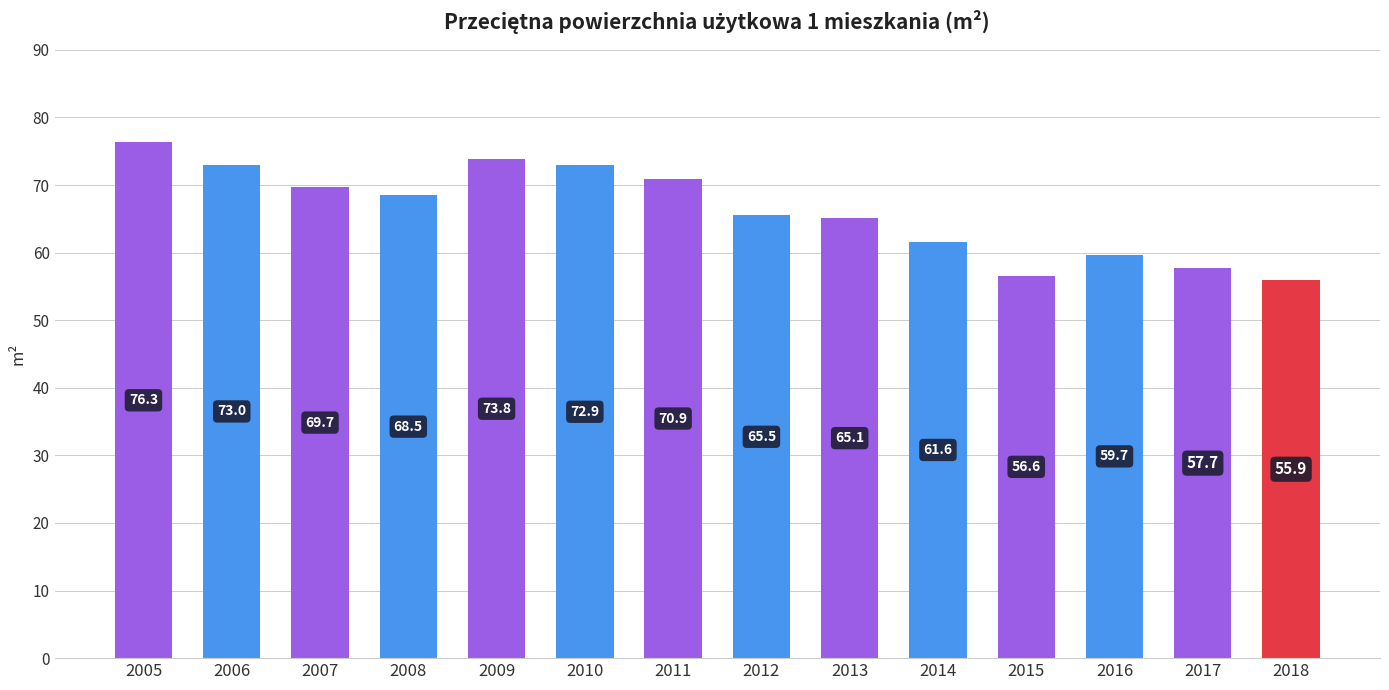

True or false: the data shows 59.7 at 2016.

True